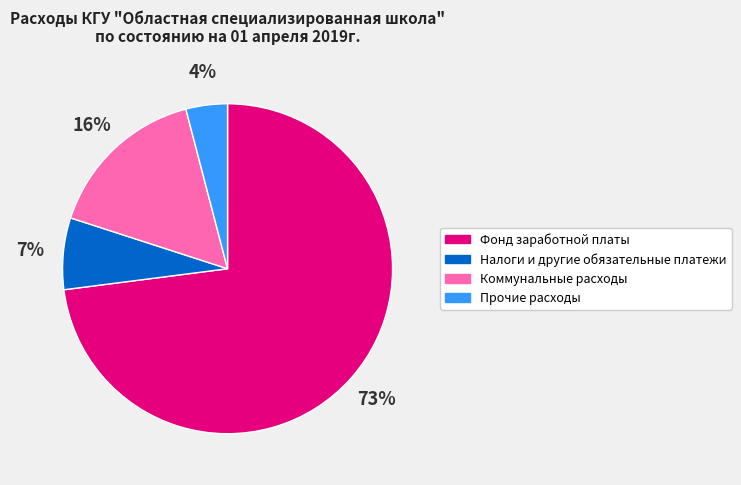

Which slice is the largest?

Фонд заработной платы